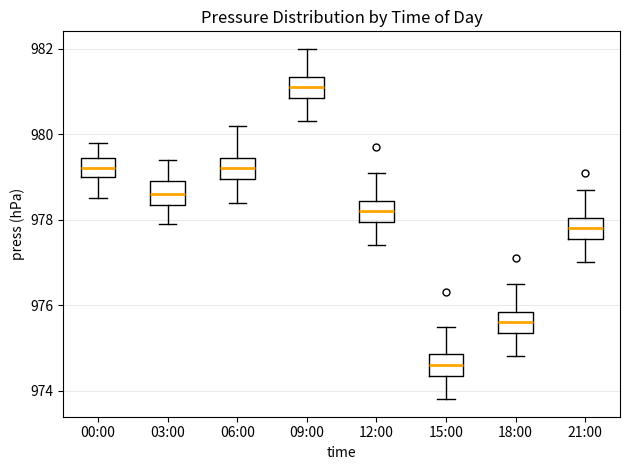

Which box has the lowest median line?

15:00